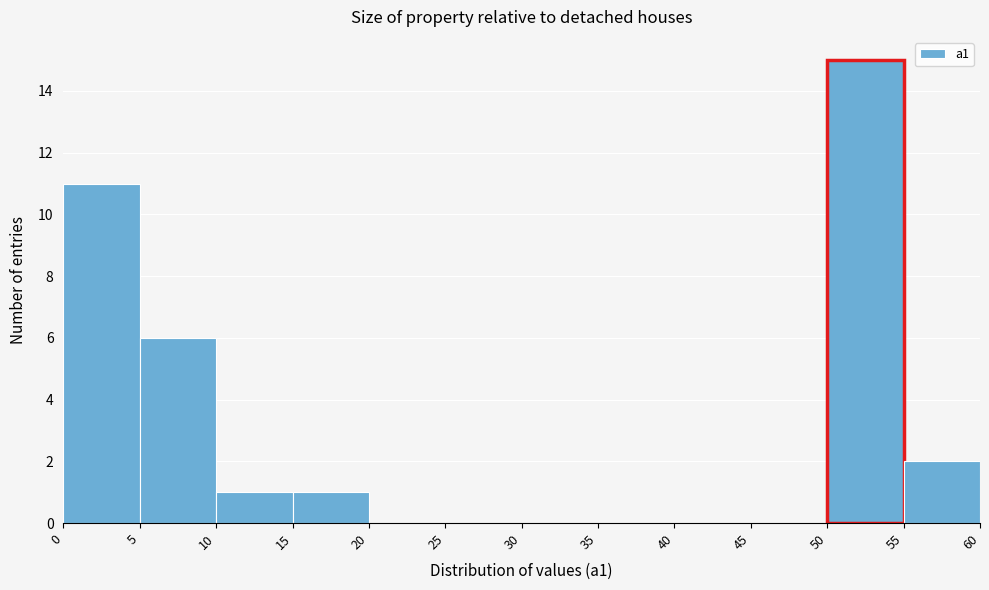

Reading left to right, list every bar in this chart as the range it spans on the x-axis followed by its height. The values are not printed on the chart, so give them approximately, as read against the axis.

0 to 5: 11
5 to 10: 6
10 to 15: 1
15 to 20: 1
20 to 25: 0
25 to 30: 0
30 to 35: 0
35 to 40: 0
40 to 45: 0
45 to 50: 0
50 to 55: 15
55 to 60: 2